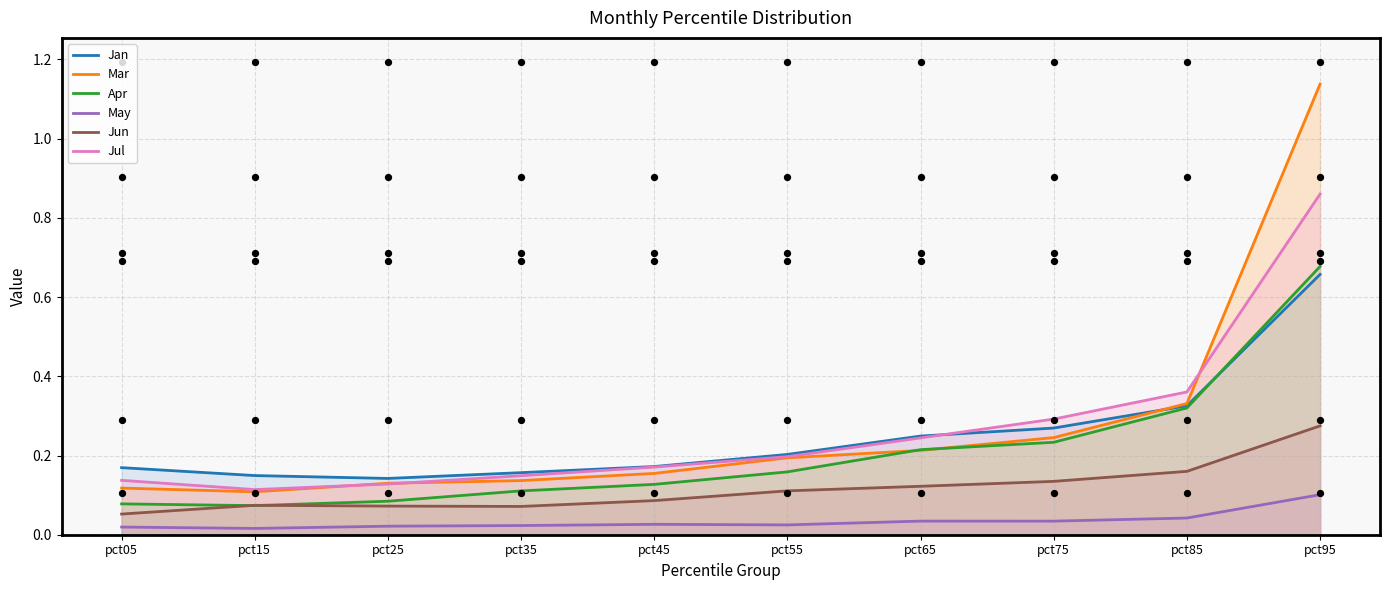

Which series contains the highest Y value?

Mar